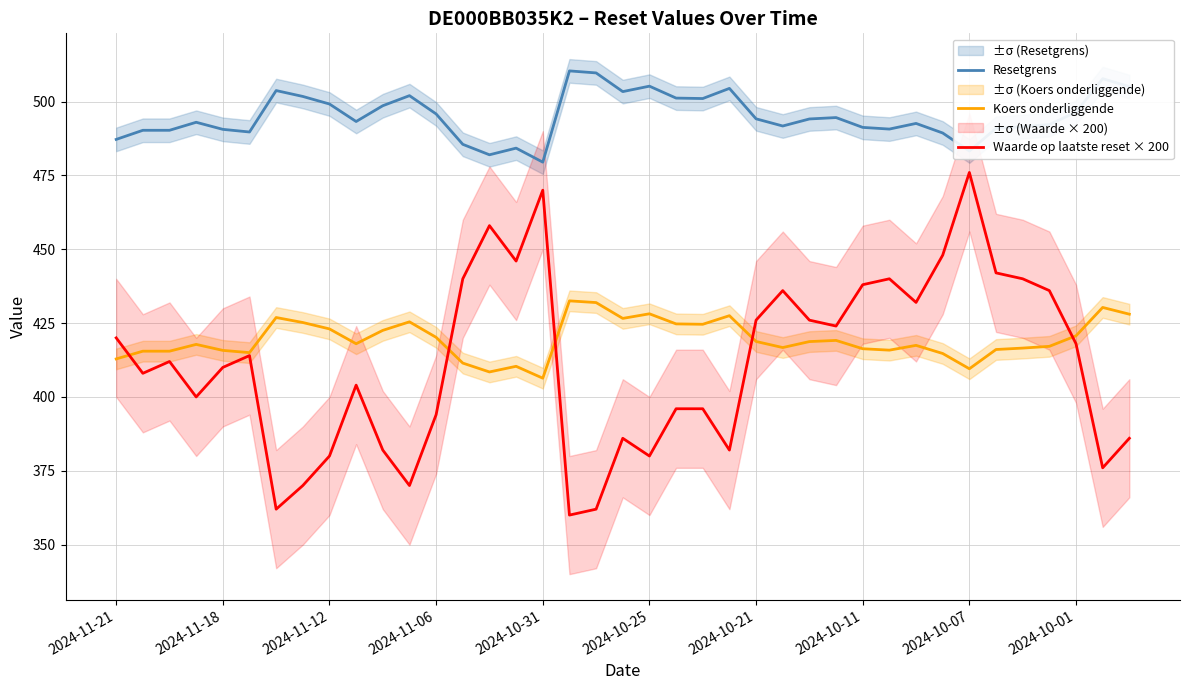

How many values in the Koers onderliggende series exceed 418?

20